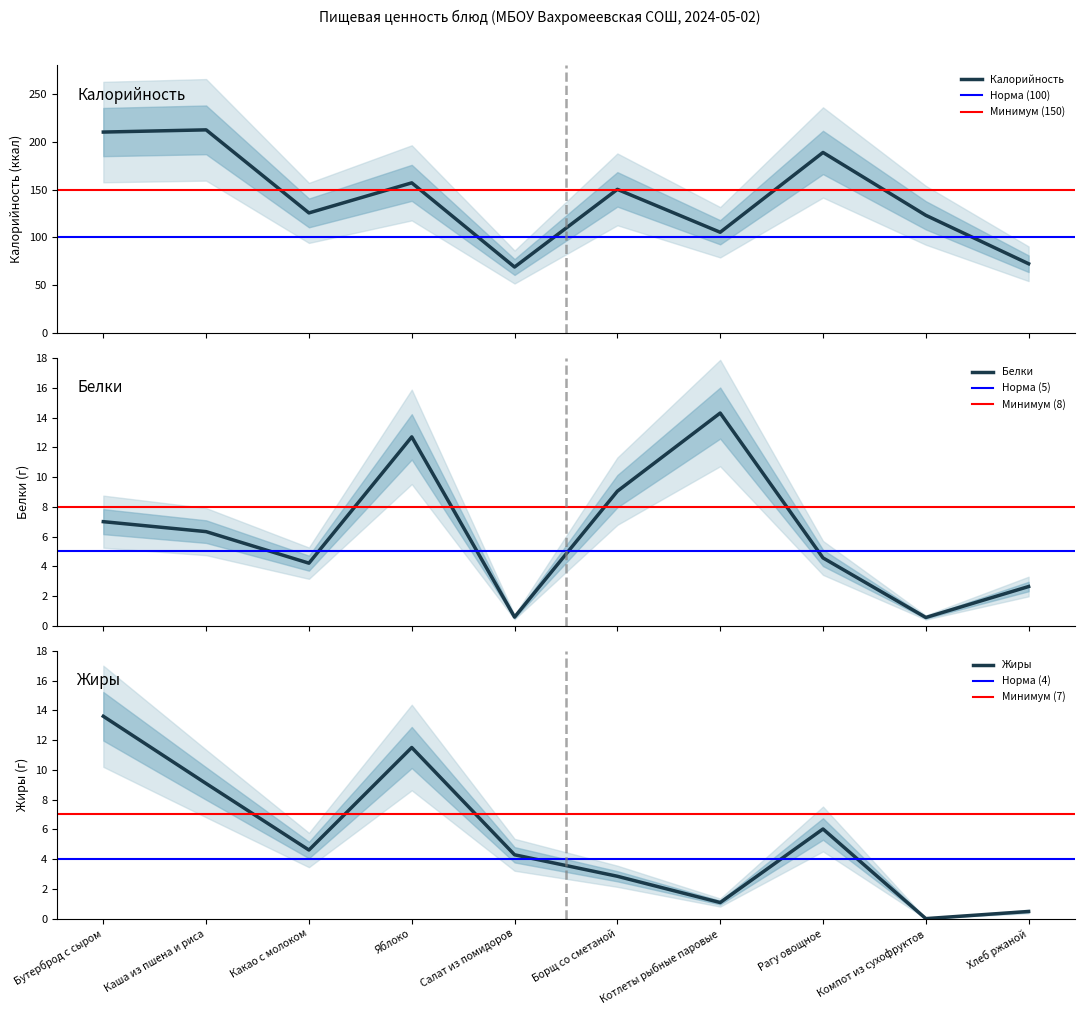

What is the difference between the maximum and minimum values in the Белки series?

13.7